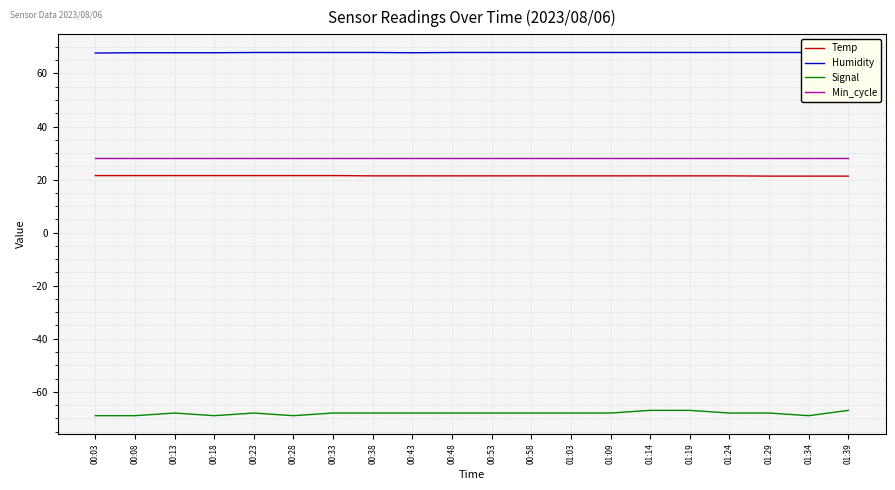

What is the lowest value of the Min_cycle series?

28.0